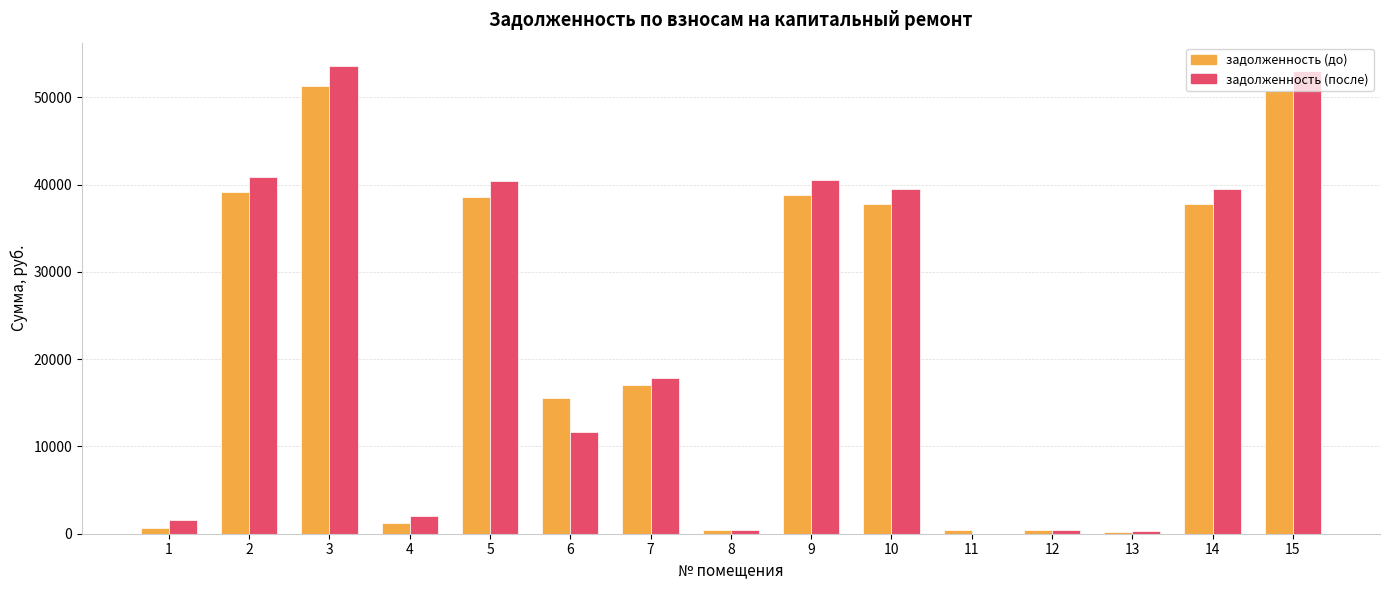

Is it true that задолженность (после) equals 25520.7 at 7?

False